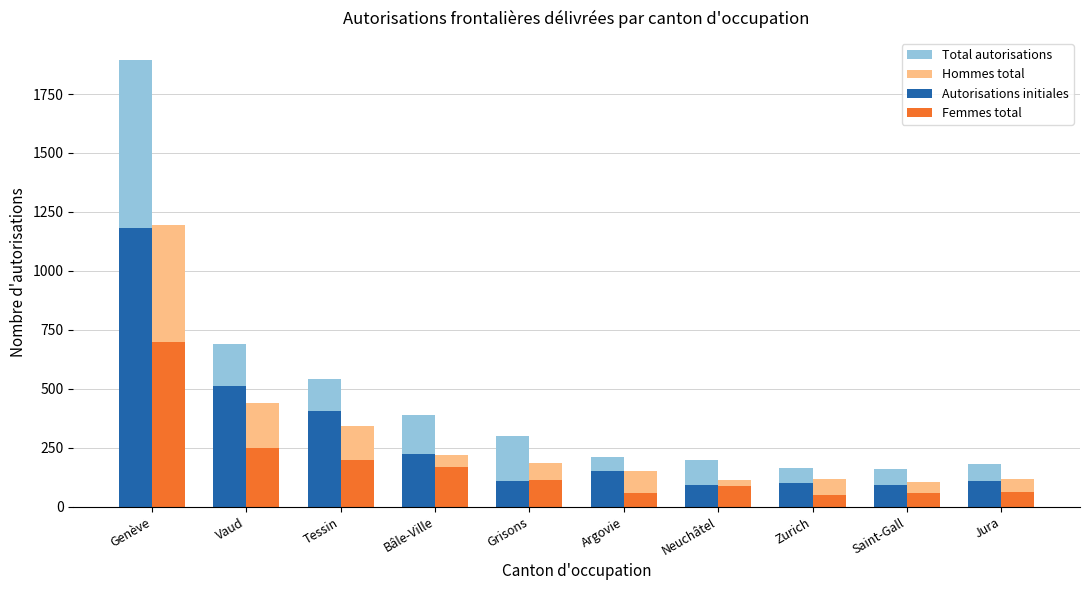

What is the label of the 3rd bar from the left?

Tessin